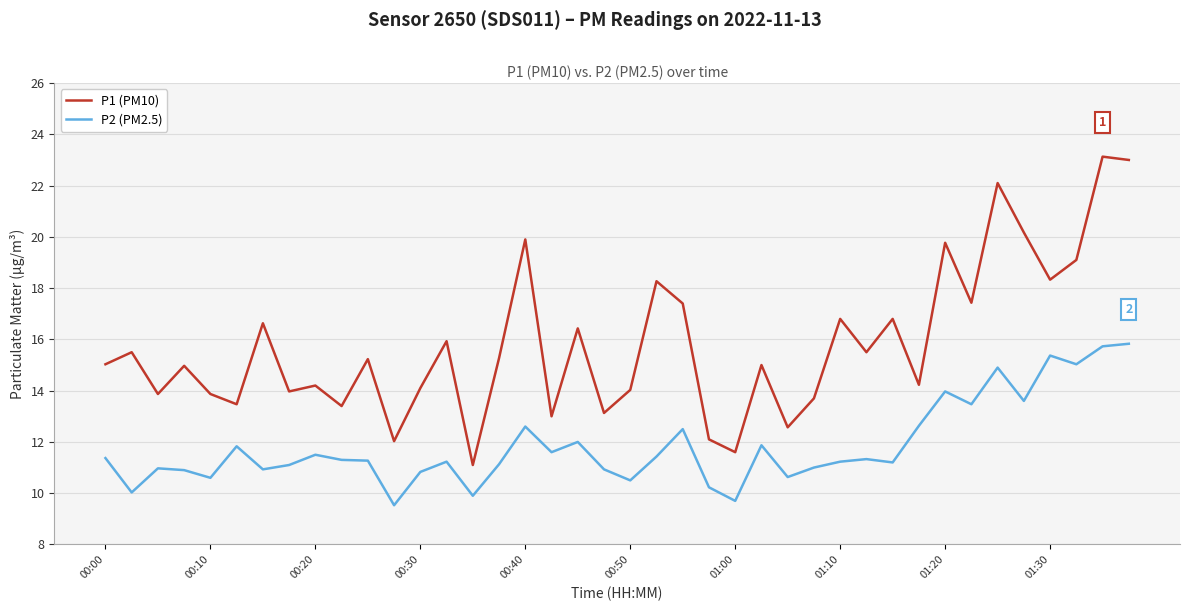

In P1 (PM10), how many points are higher than both neighbors (excluding endpoints)?

15